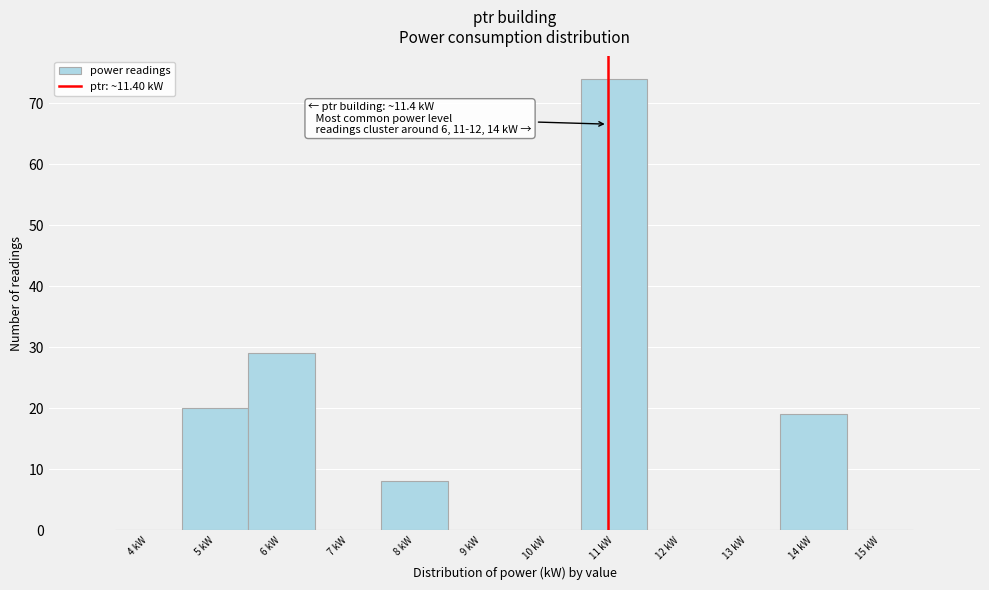

Reading left to right, list all the values displayed in this chart.

4 kW=0	5 kW=20	6 kW=29	7 kW=0	8 kW=8	9 kW=0	10 kW=0	11 kW=74	12 kW=0	13 kW=0	14 kW=19	15 kW=0